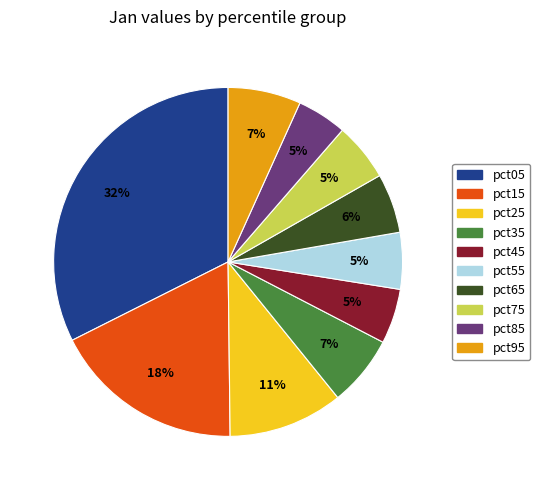

Combined, do pct85 and pct55 account for over 50%?

No